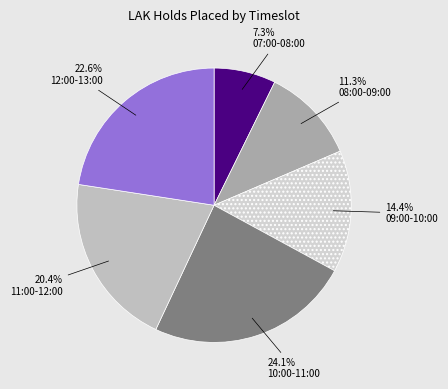

Does 11:00-12:00 account for over 50% of the chart?

No